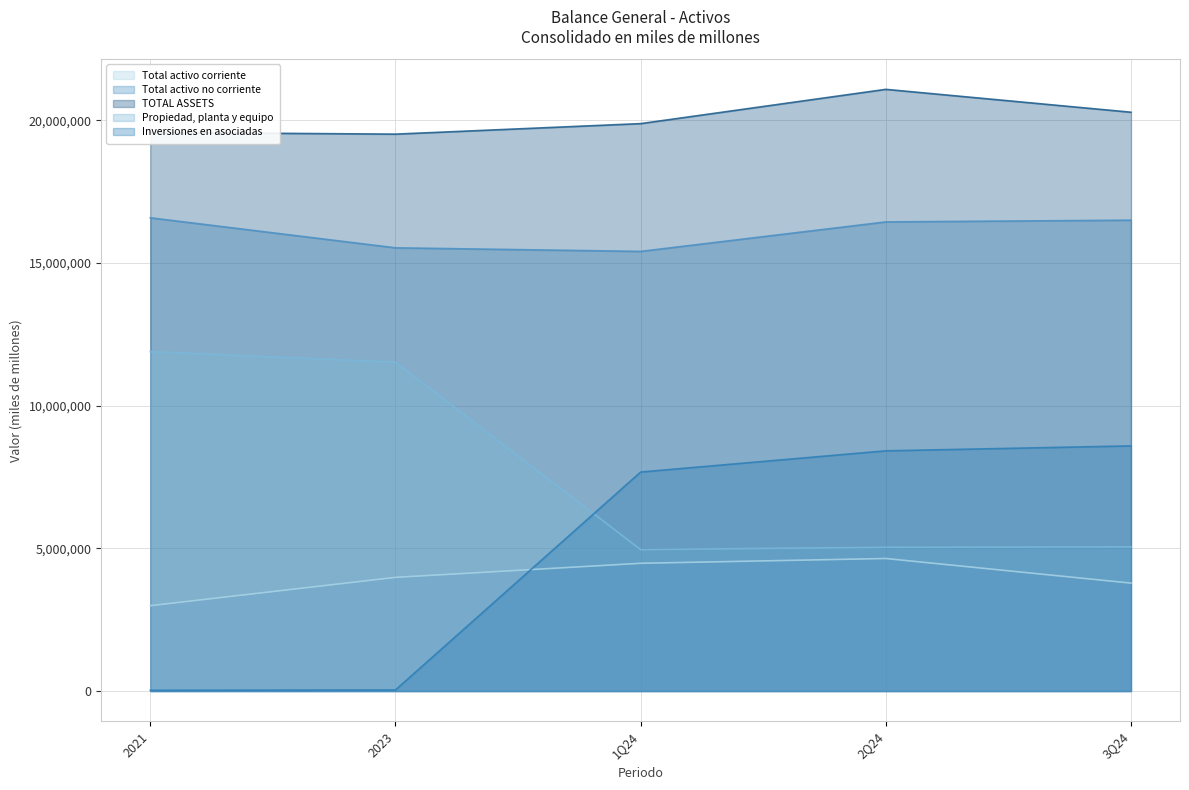

What is the label of the 4th point from the right?

2023